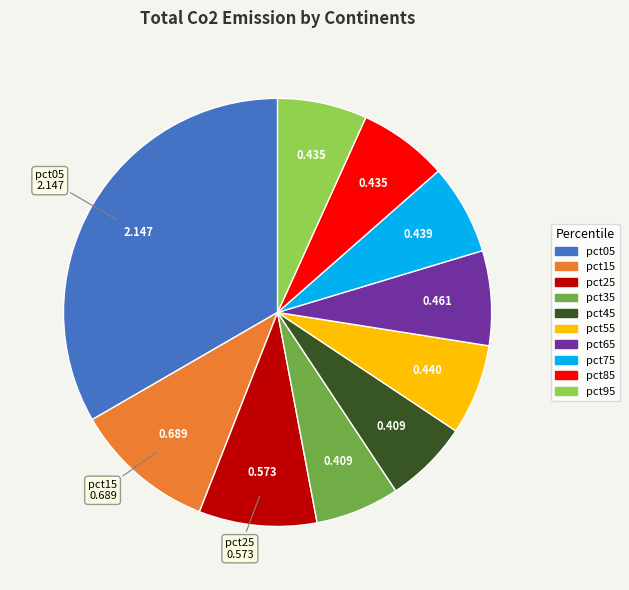

Is the sum of pct05 and pct15 greater than half?

No